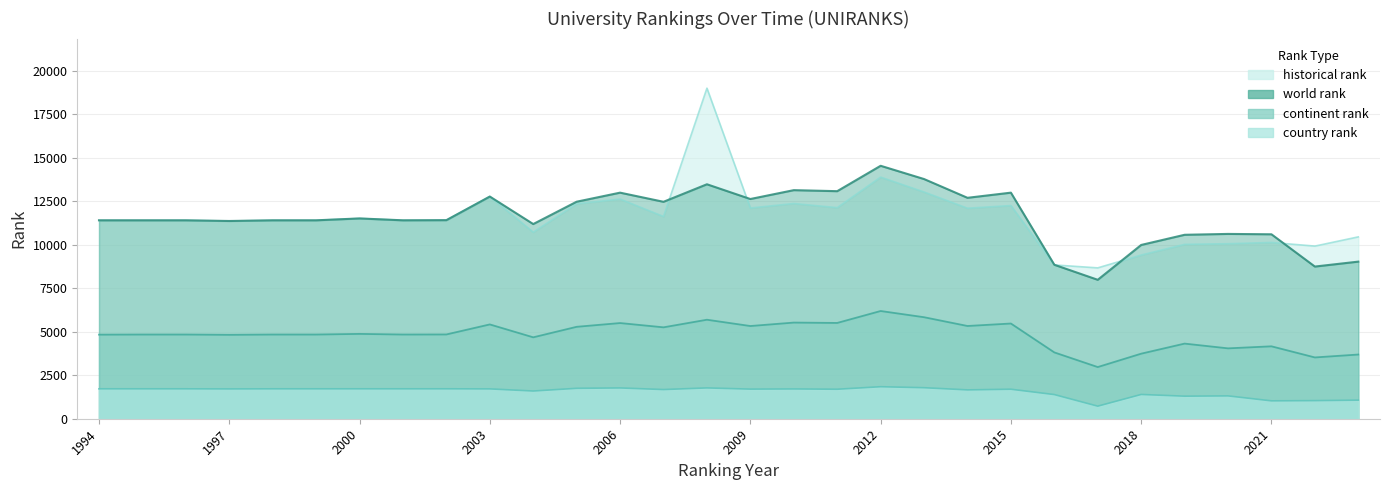

What is the minimum value shown in the chart?

722